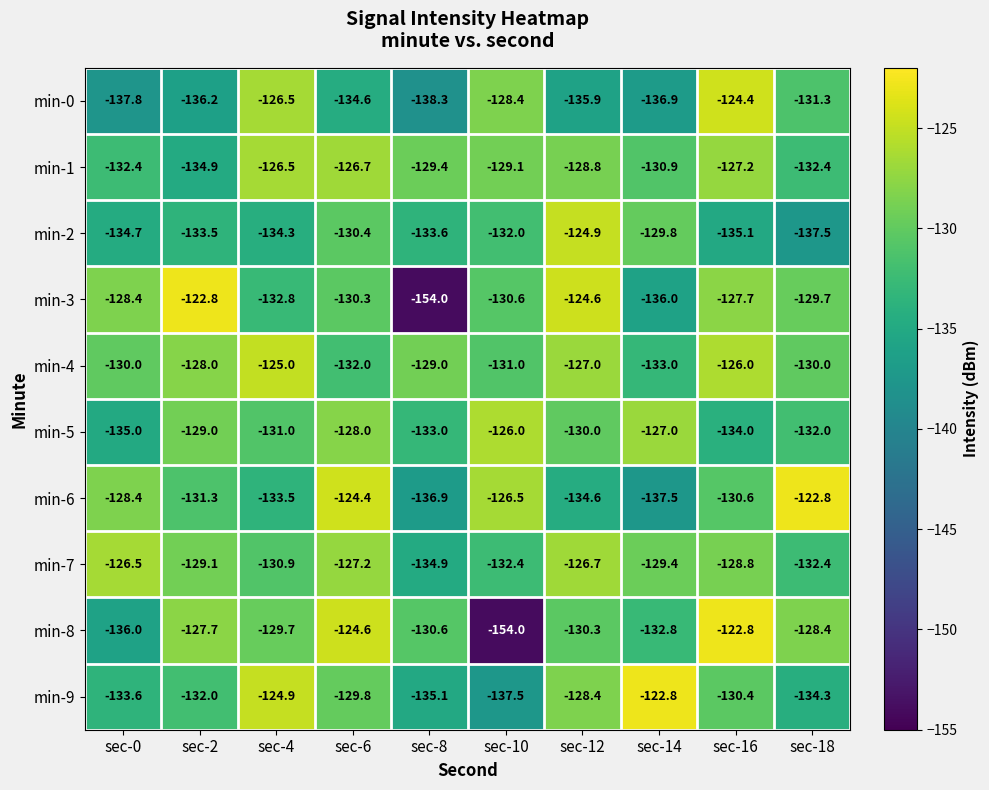

What is the sum of the min-8 values at sec-14 and sec-12?

-263.1